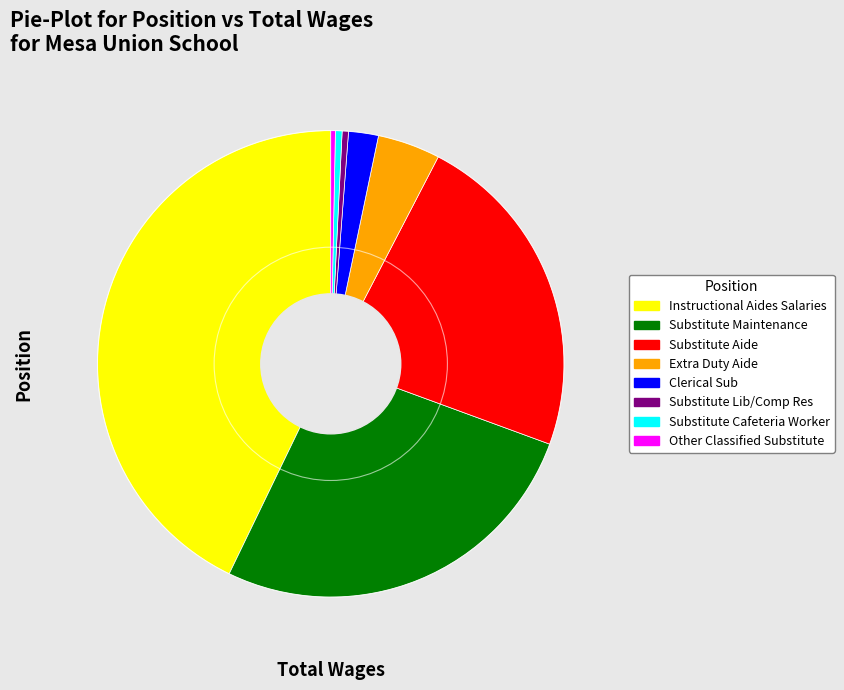

Is there any slice that represents more than half of the pie?

No